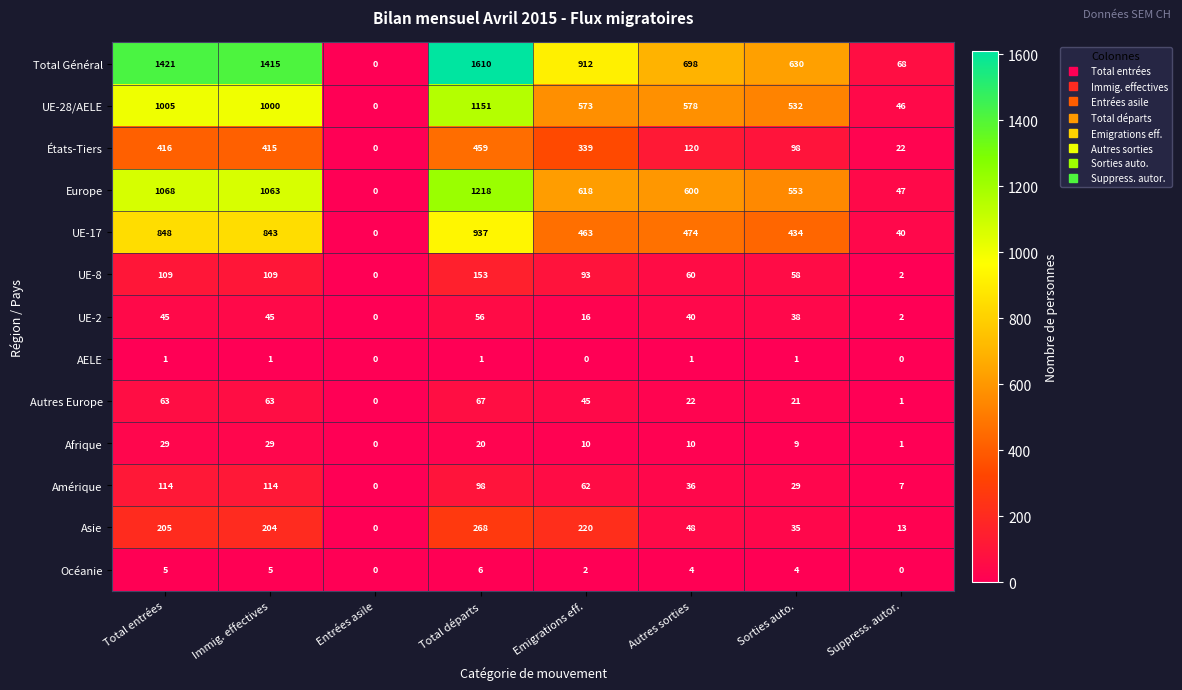

Which series has the largest range (max minus min)?

Total Général